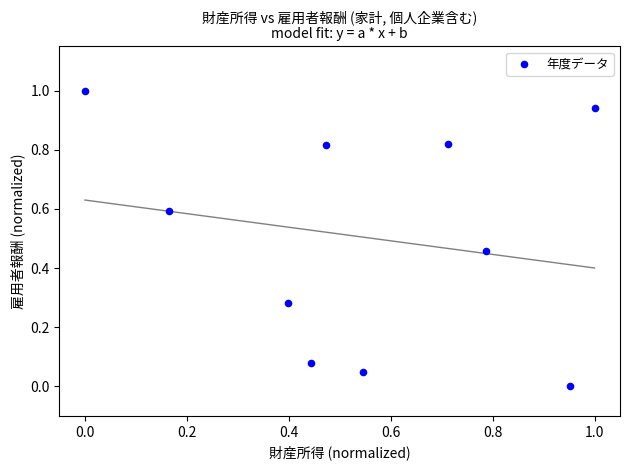

What is the range of Y values (max minus min)?

1.0